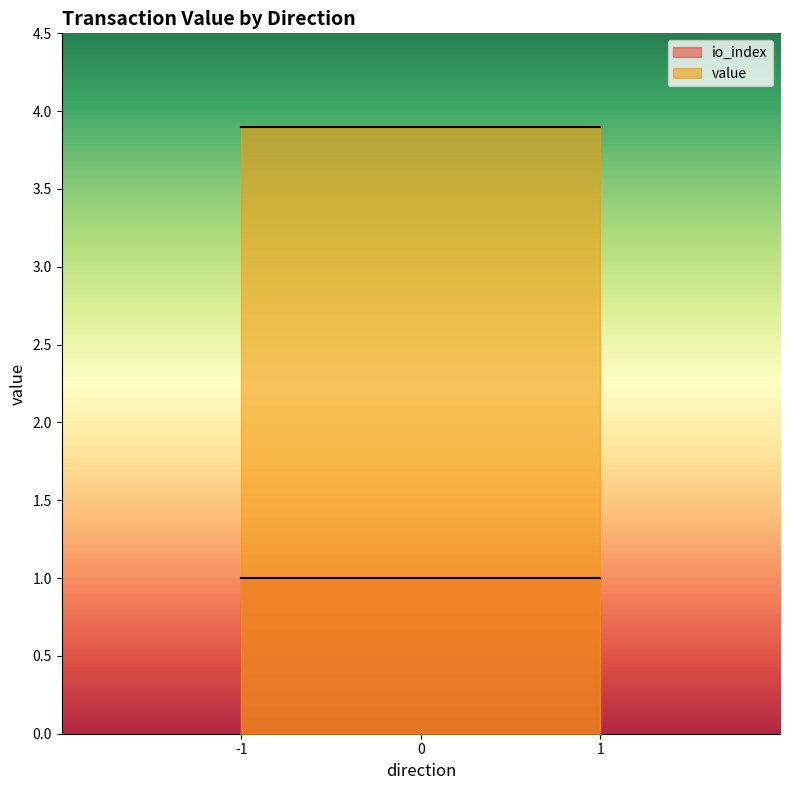

Reading left to right, extract all data points from this chart.

io_index: 0.0	1.0	0.0	1.0
value: 0.0	3.9	0.0	3.9